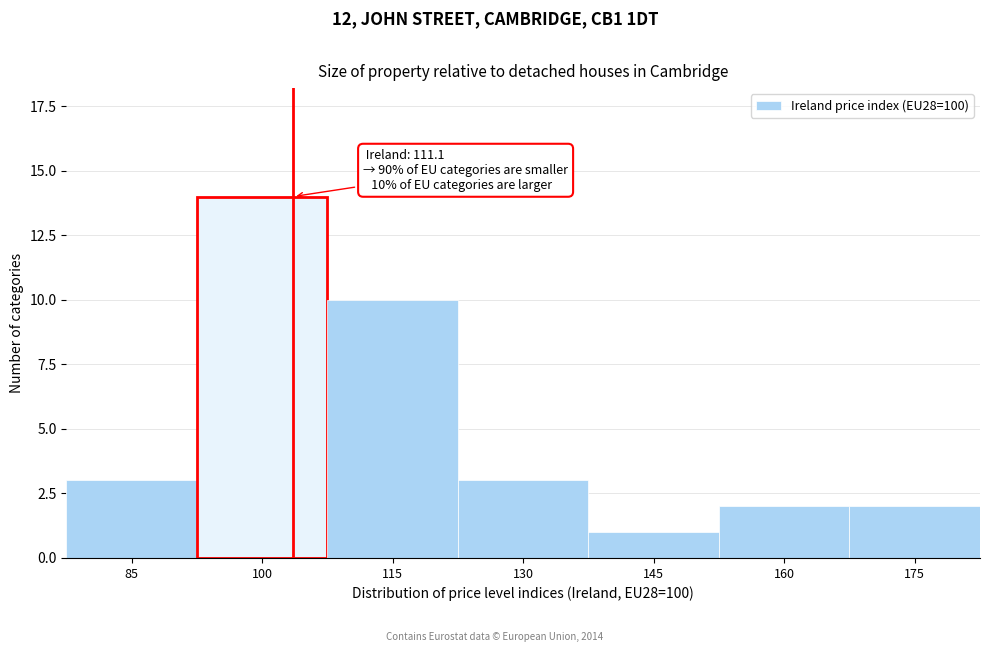

Reading left to right, transcribe all the data shown in this chart.

3	14	10	3	1	2	2